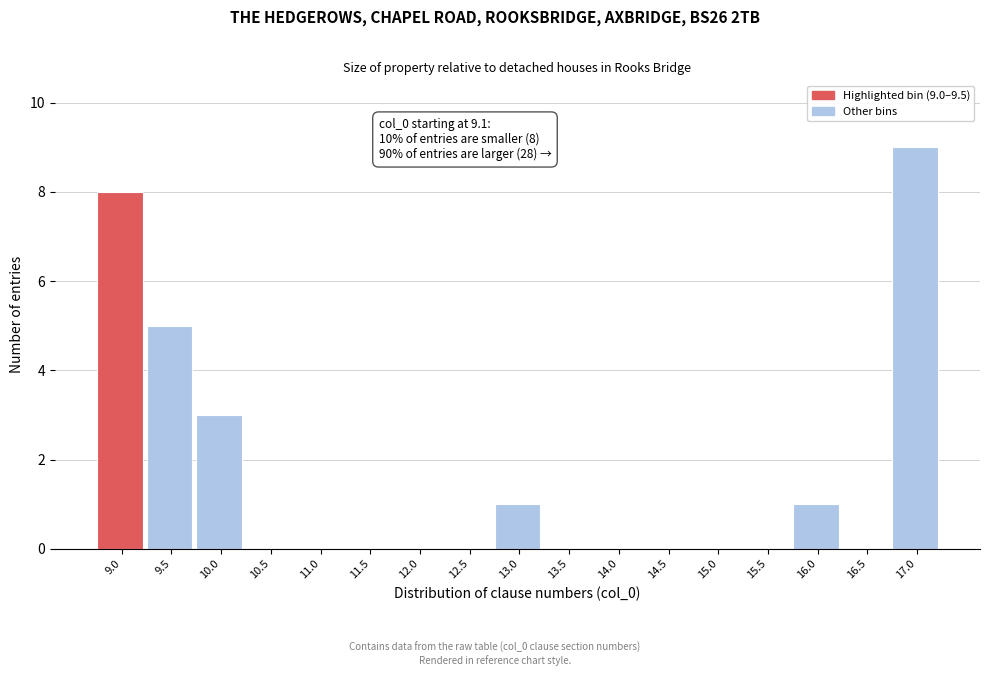

Reading right to left, list all the values displayed in this chart.

17.0=9	16.5=0	16.0=1	15.5=0	15.0=0	14.5=0	14.0=0	13.5=0	13.0=1	12.5=0	12.0=0	11.5=0	11.0=0	10.5=0	10.0=3	9.5=5	9.0=8